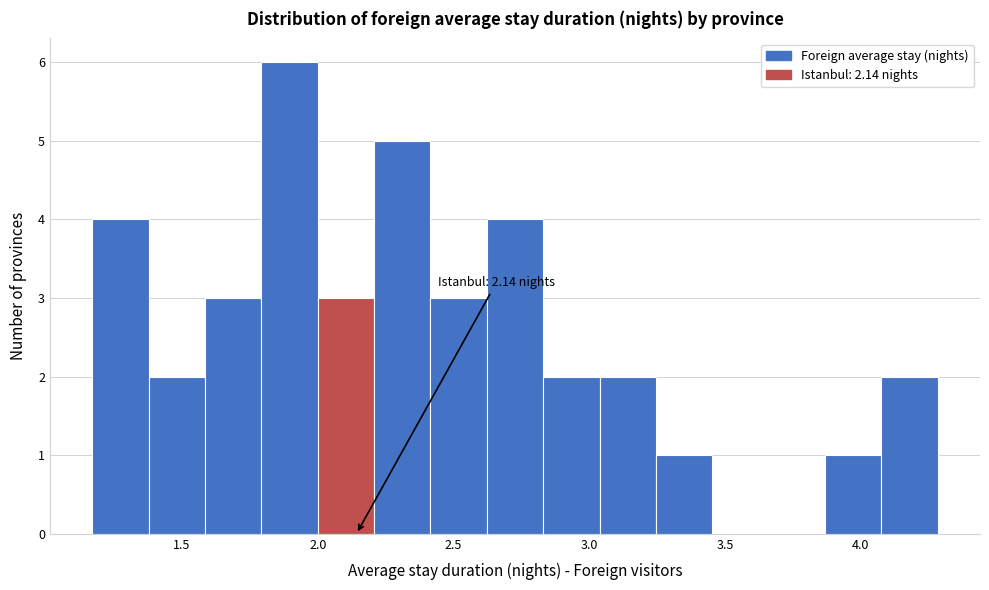

Over which range of the x-axis is the bar tallest?

1.80 to 2.00